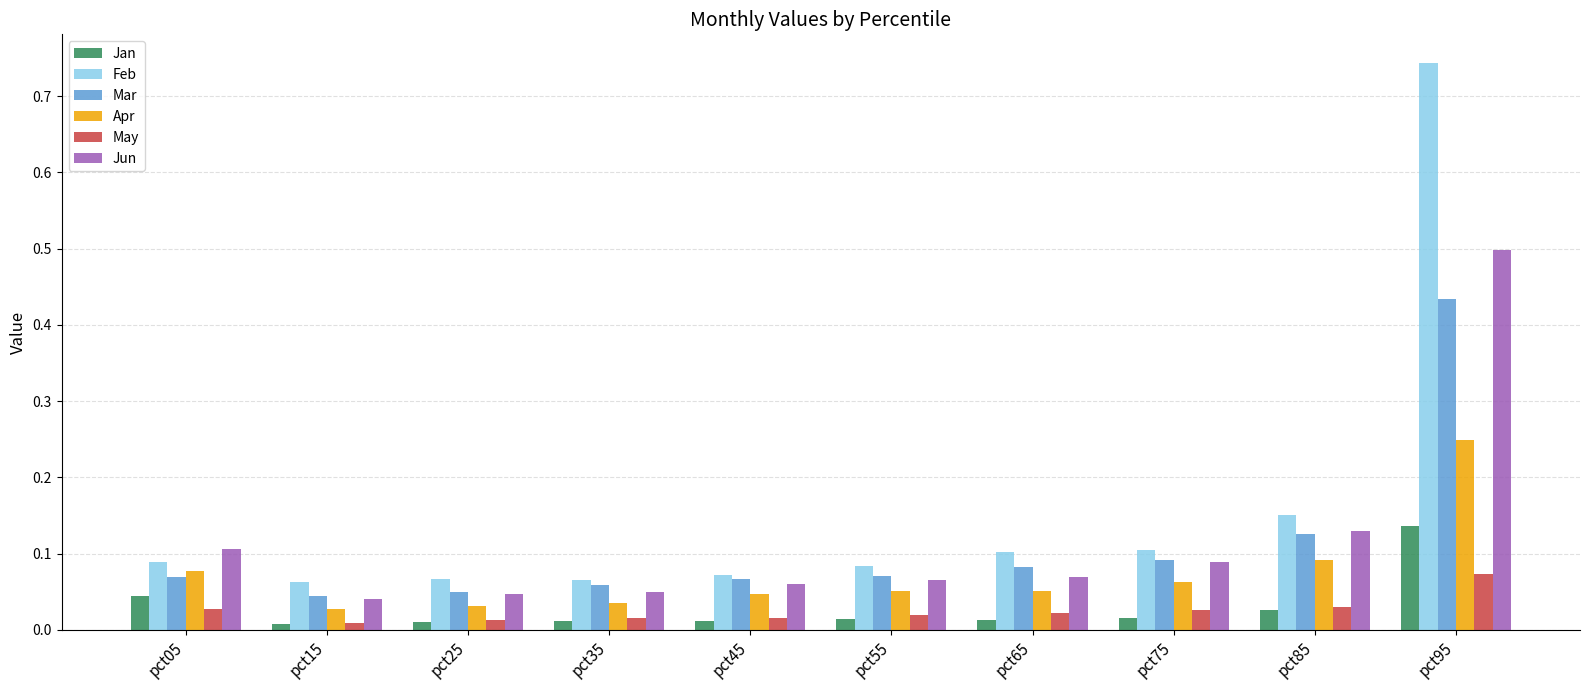

List the series in order of their peak value, highest first.

Feb, Jun, Mar, Apr, Jan, May